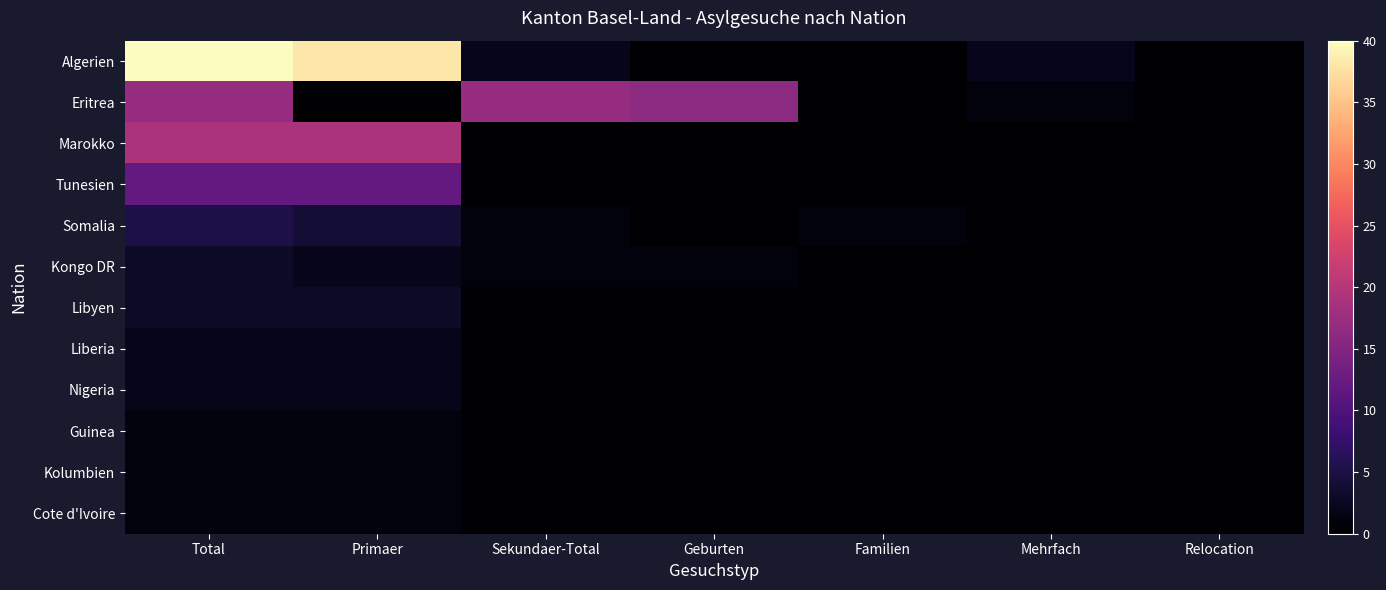

Rank the series by their maximum value, from lowest to highest.

Guinea, Kolumbien, Cote d'Ivoire, Liberia, Nigeria, Kongo DR, Libyen, Somalia, Tunesien, Eritrea, Marokko, Algerien